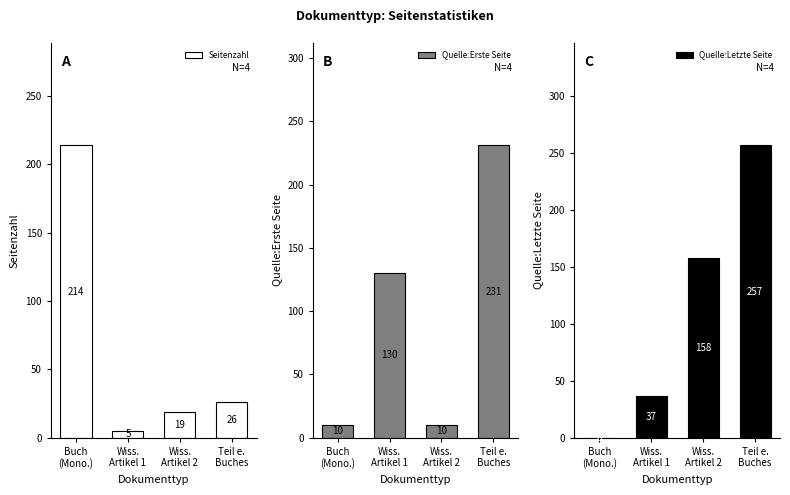

Are the bars horizontal?

No